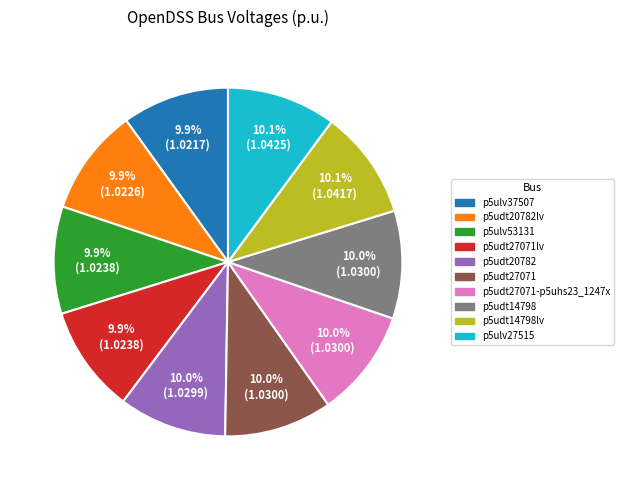

Does any single category account for the majority?

No